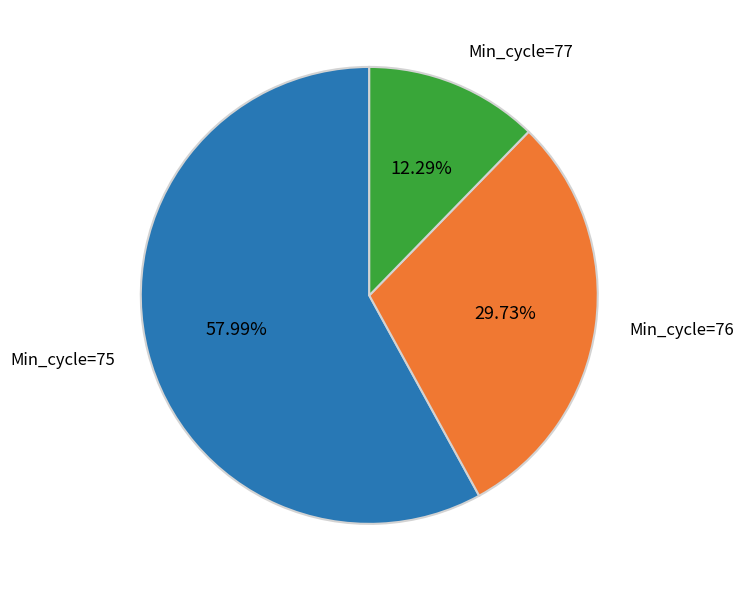

Is there a majority slice in this chart?

Yes